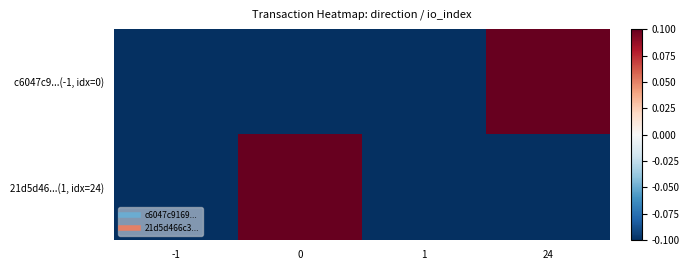

At how many categories does at least one series exceed 0?

2